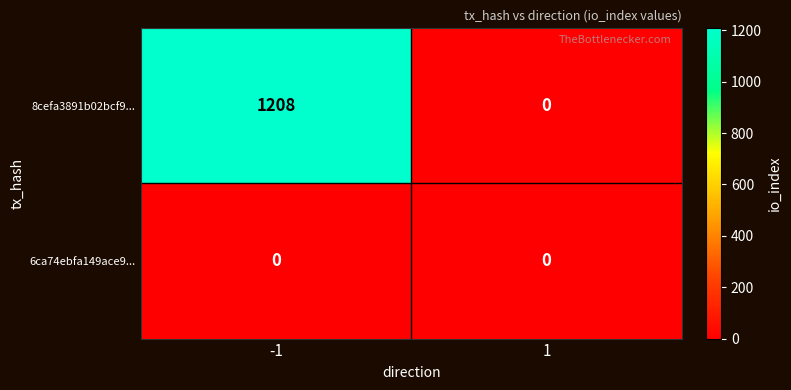

What is the average value of the 8cefa3891b02bcf9... series?

604